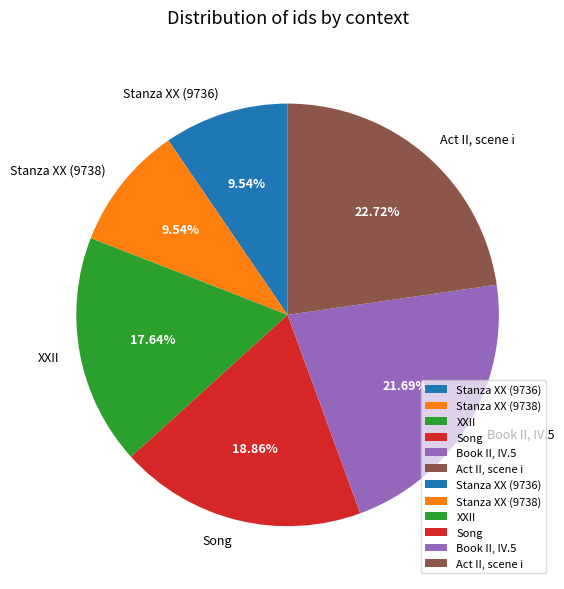

To the nearest percent, what is the average slice percentage?

17%